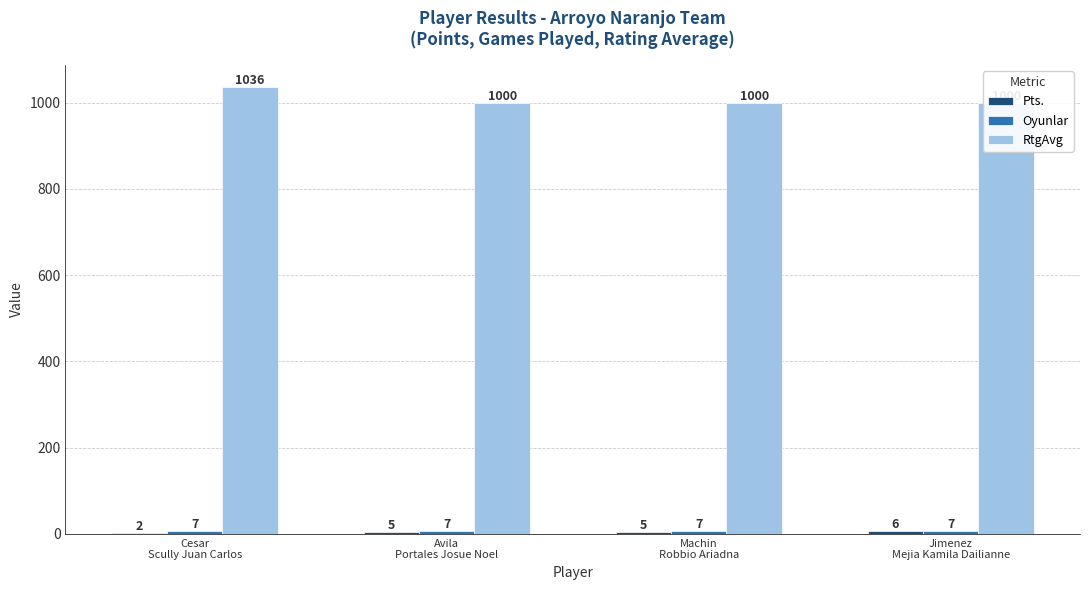

Rank the series at Avila
Portales Josue Noel from lowest to highest value.

Pts., Oyunlar, RtgAvg